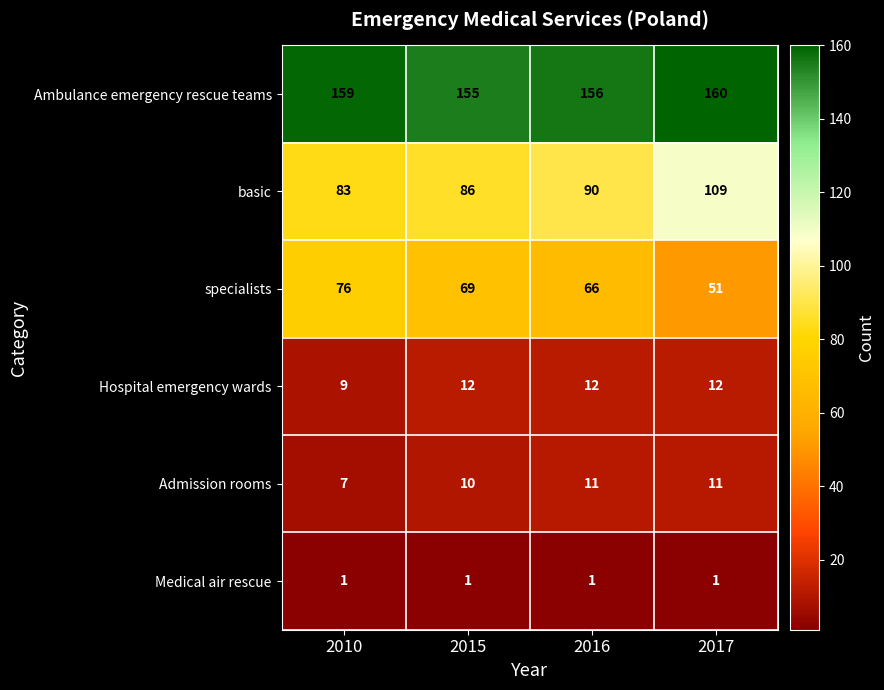

What is the maximum value shown in the chart?

160